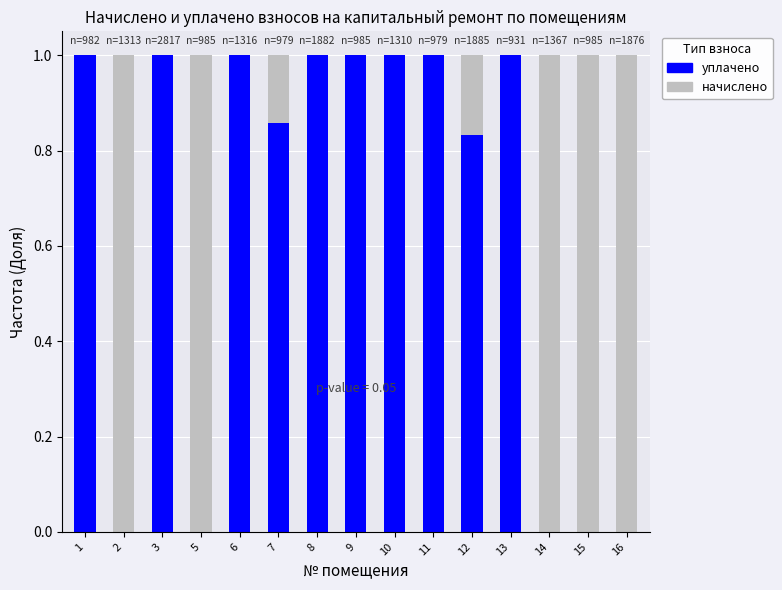

What is the total value across all series at 7?

1.0